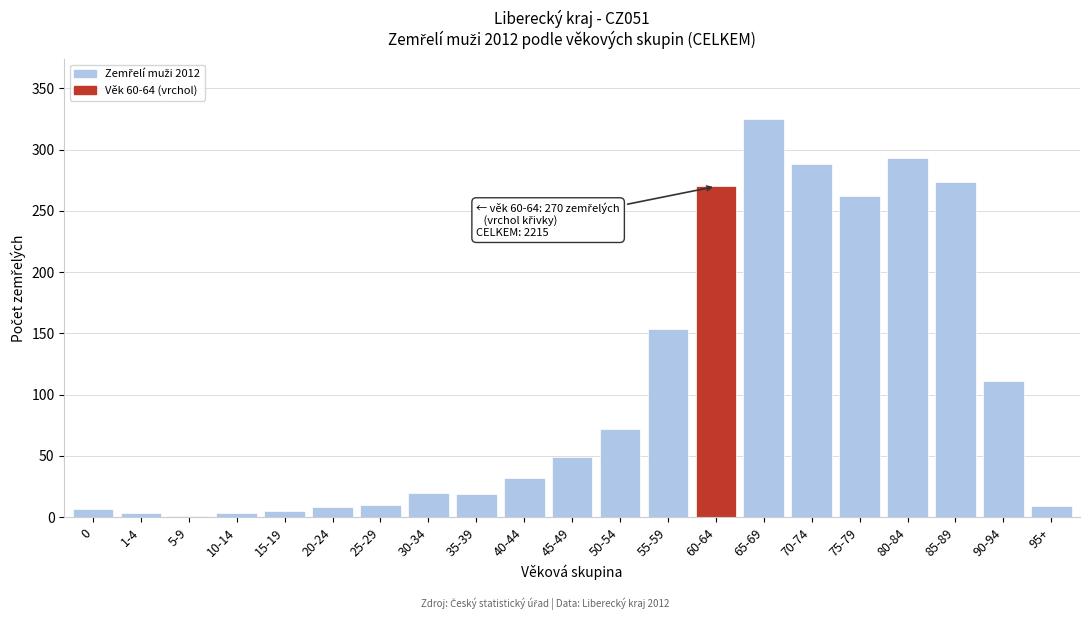

What is the maximum value shown in the chart?

325